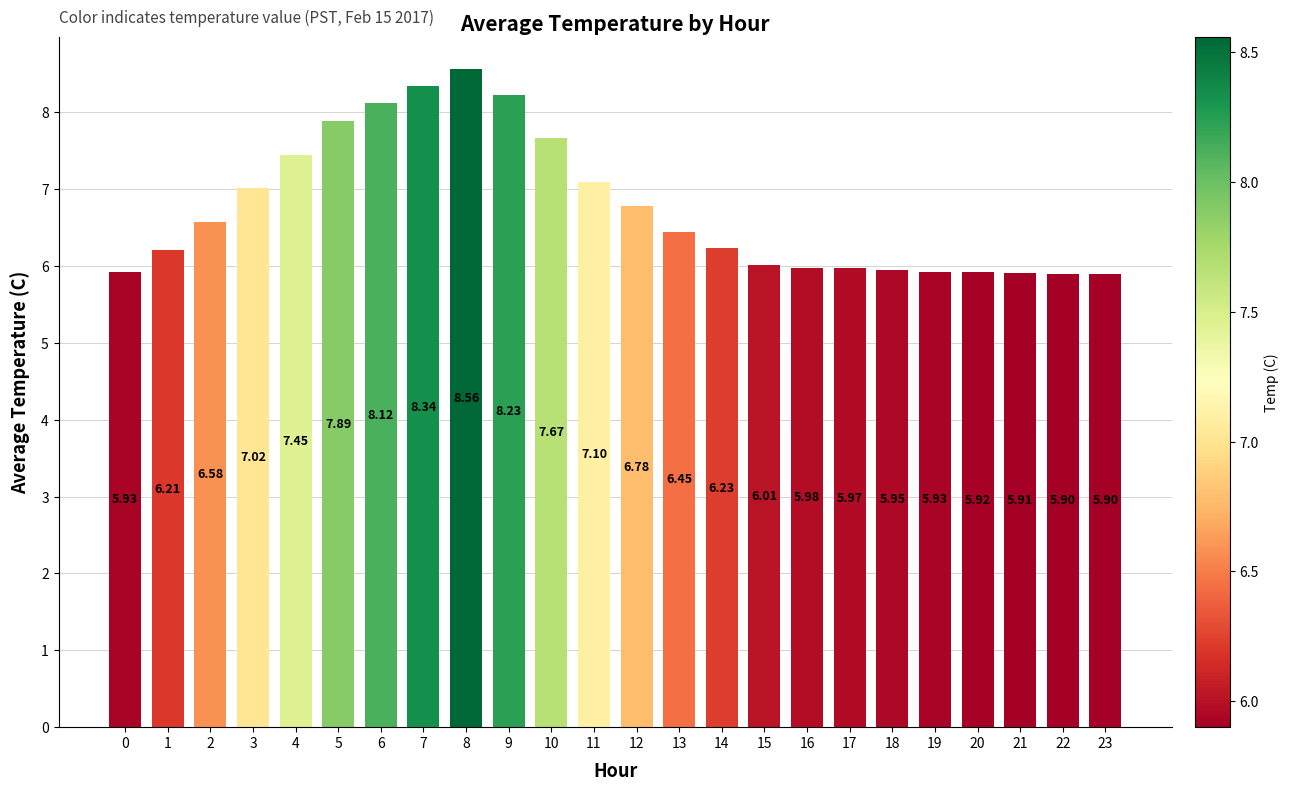

Which has a higher value, 16 or 12?

12